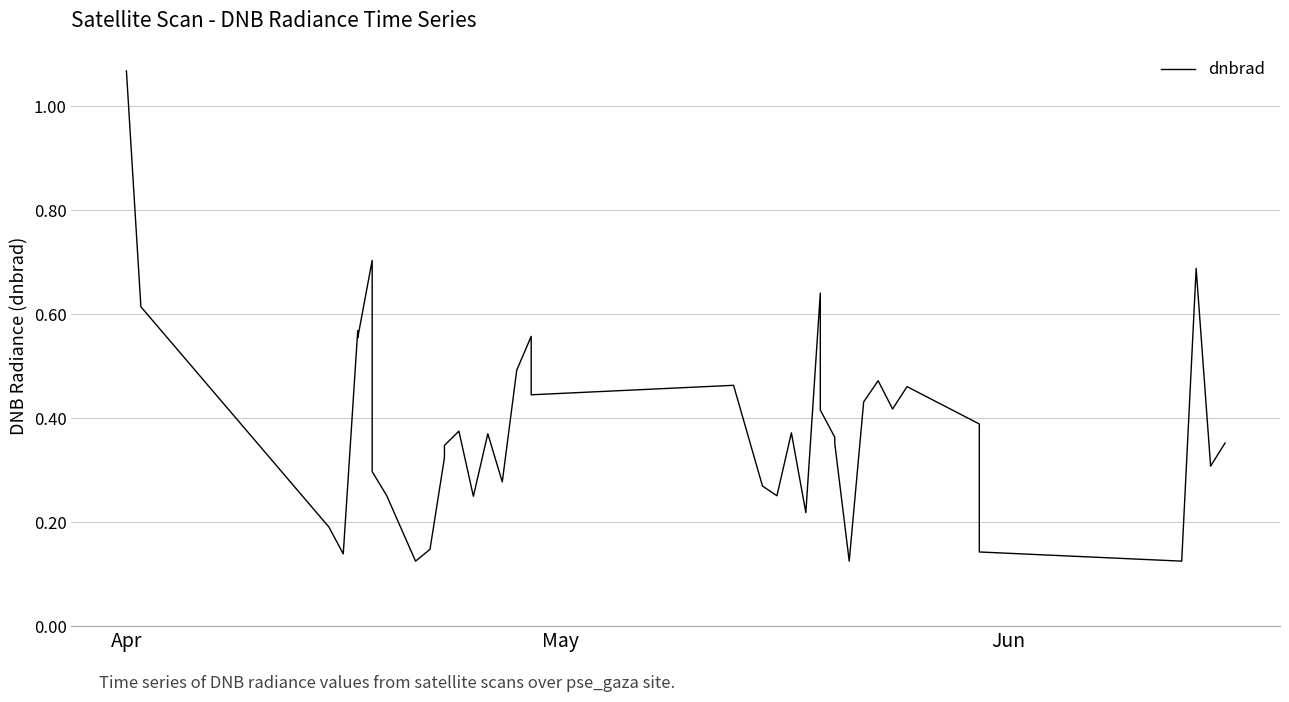

The chart shows a value of 0.4 at May. True or false?

False